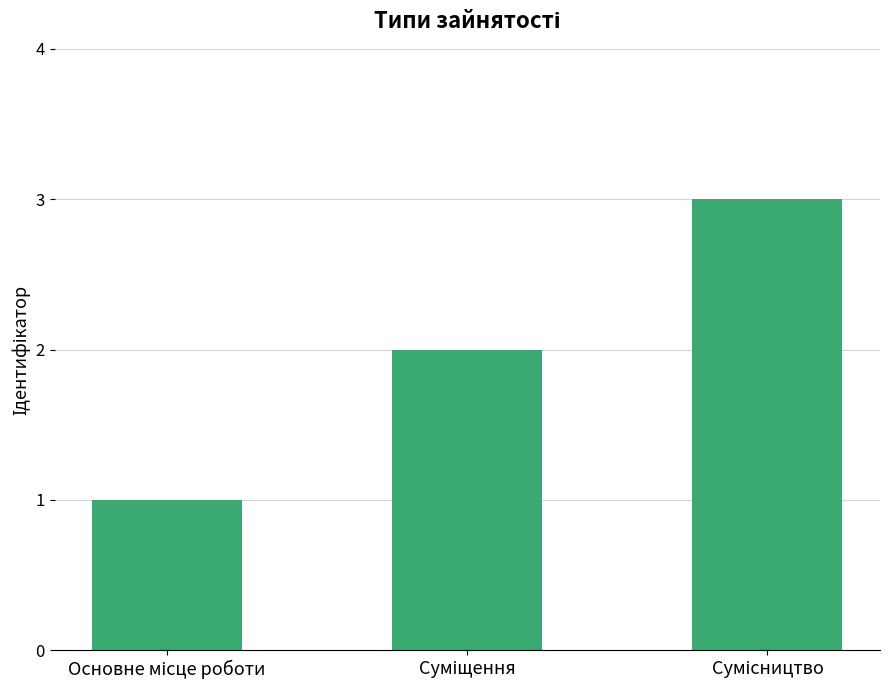

Count the number of categories in the chart.

3